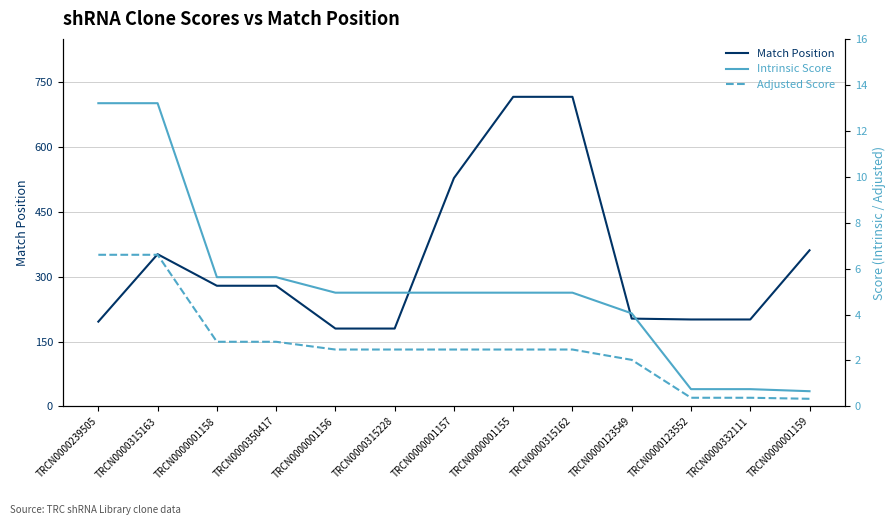

At which category is the sum across all series the highest?

TRCN0000001155